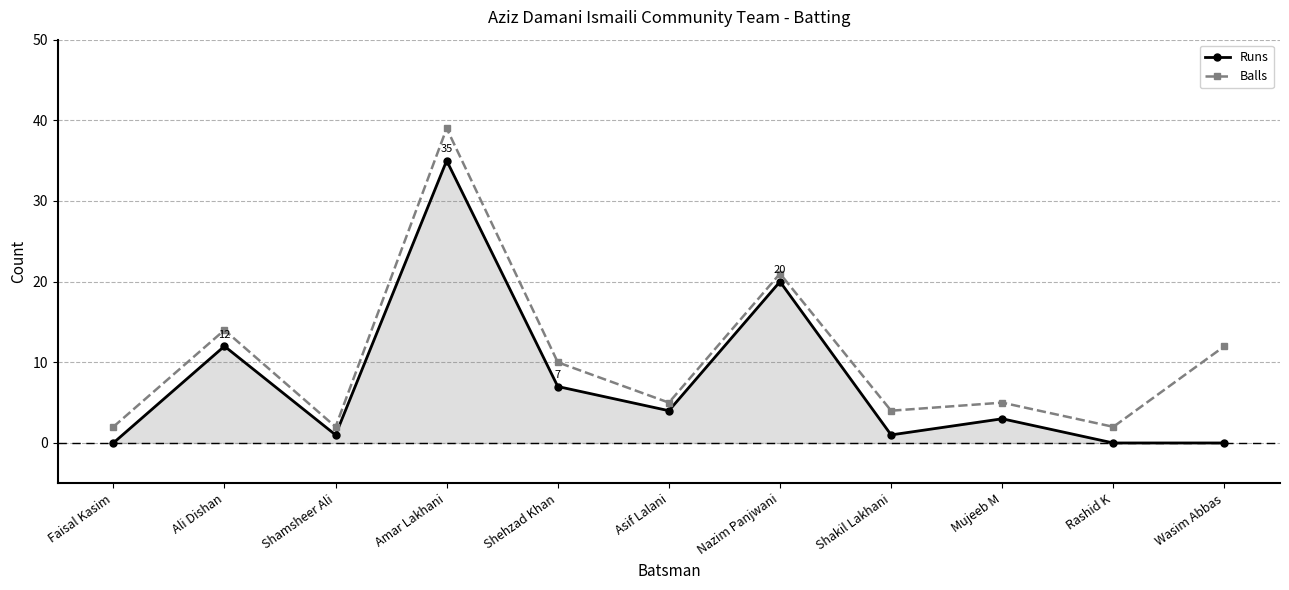

What is the value of the Balls point at the 8th from the left?

4